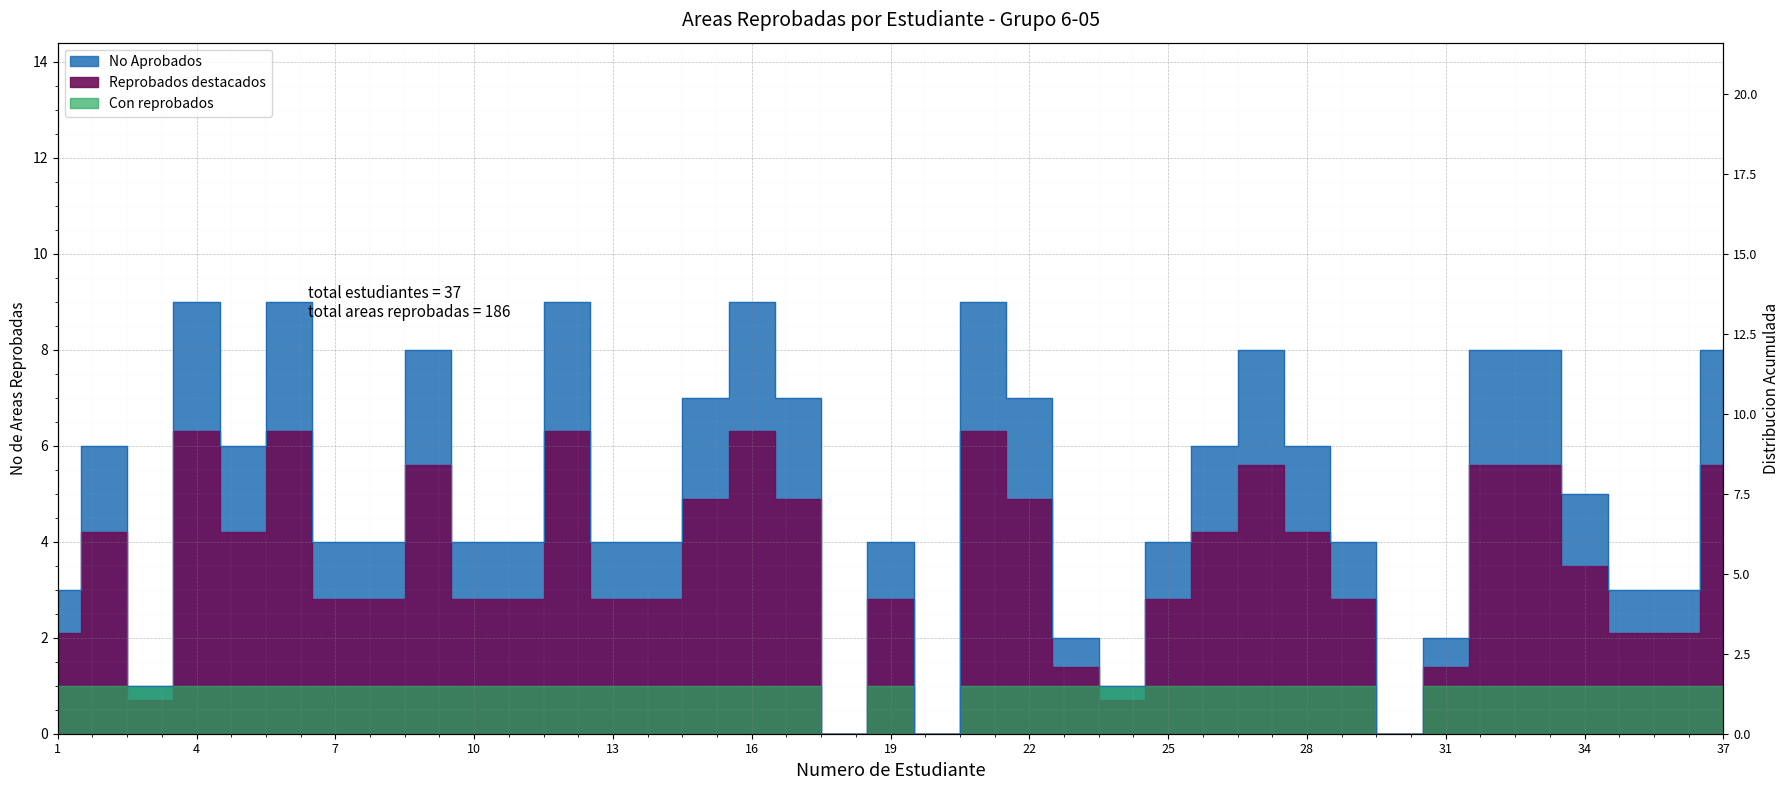

What is the value of the 21st point from the left?

9